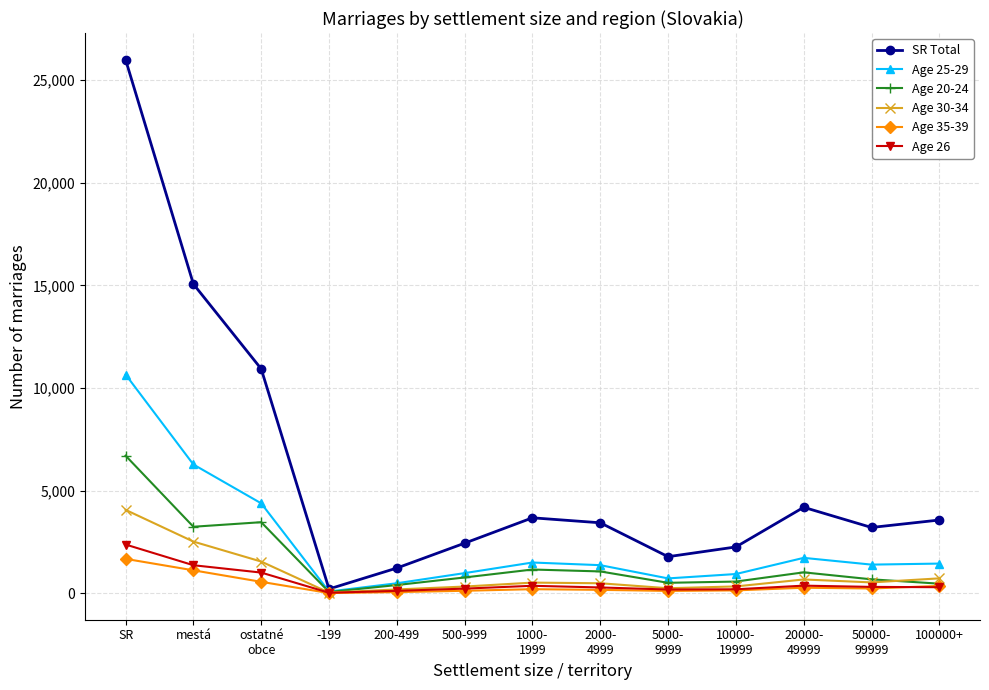

What is the average value of the Age 35-39 series?

387